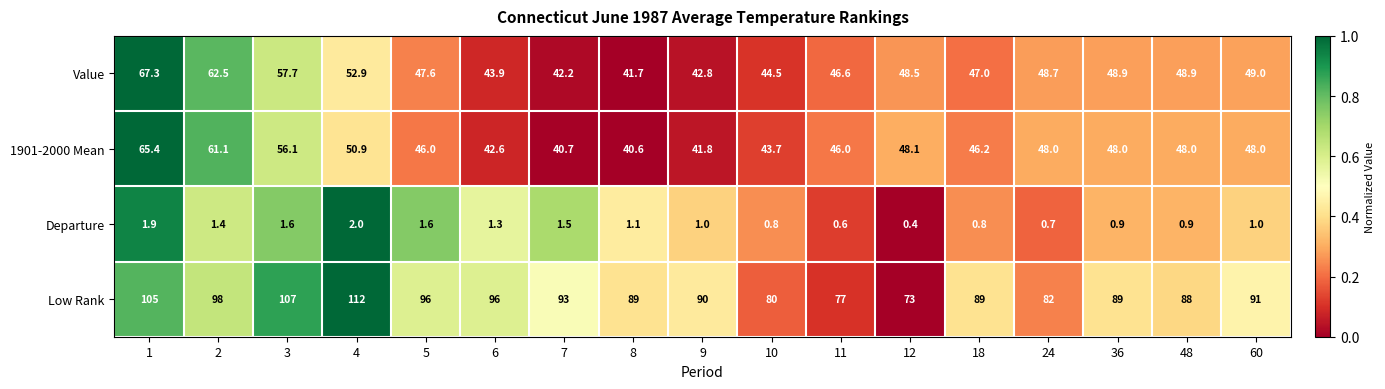

The value of Departure at 60 is 0.3. True or false?

False